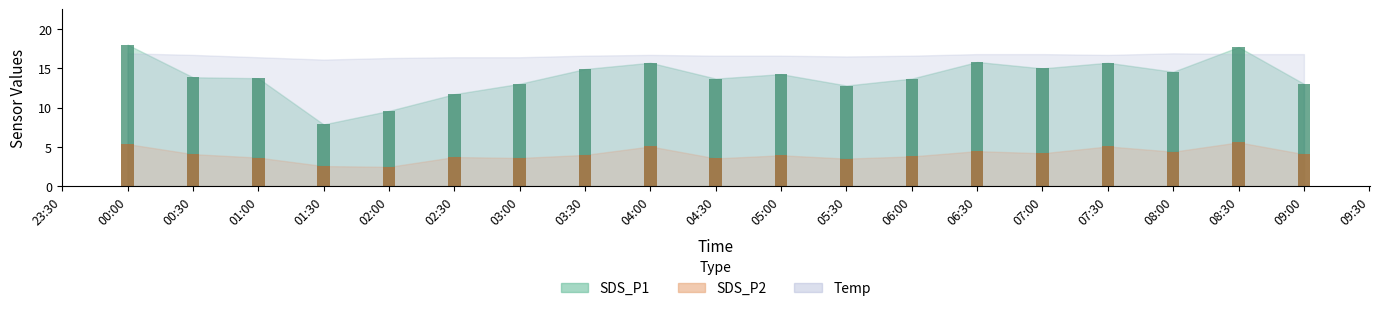

True or false: SDS_P2 has a value of 3.8 at 06:00.

True